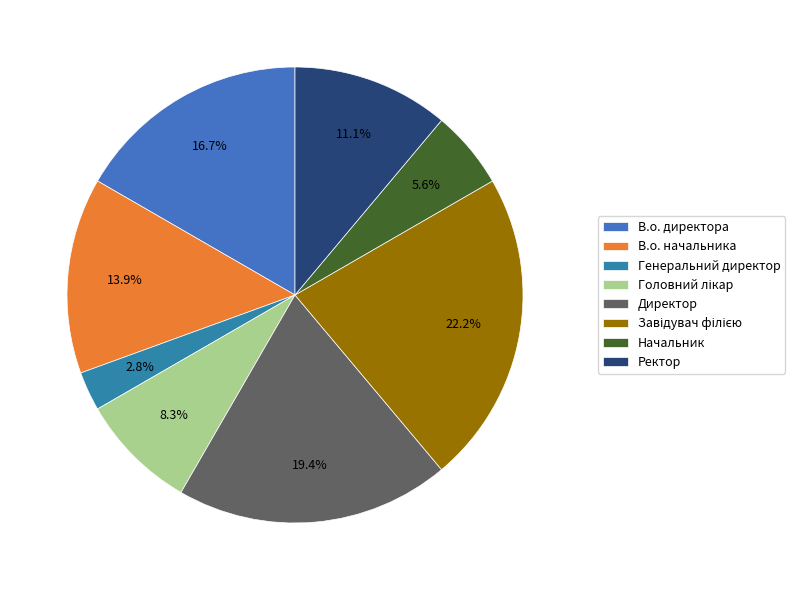

Approximately how many times larger is the value at Головний лікар compared to Начальник?

1.5